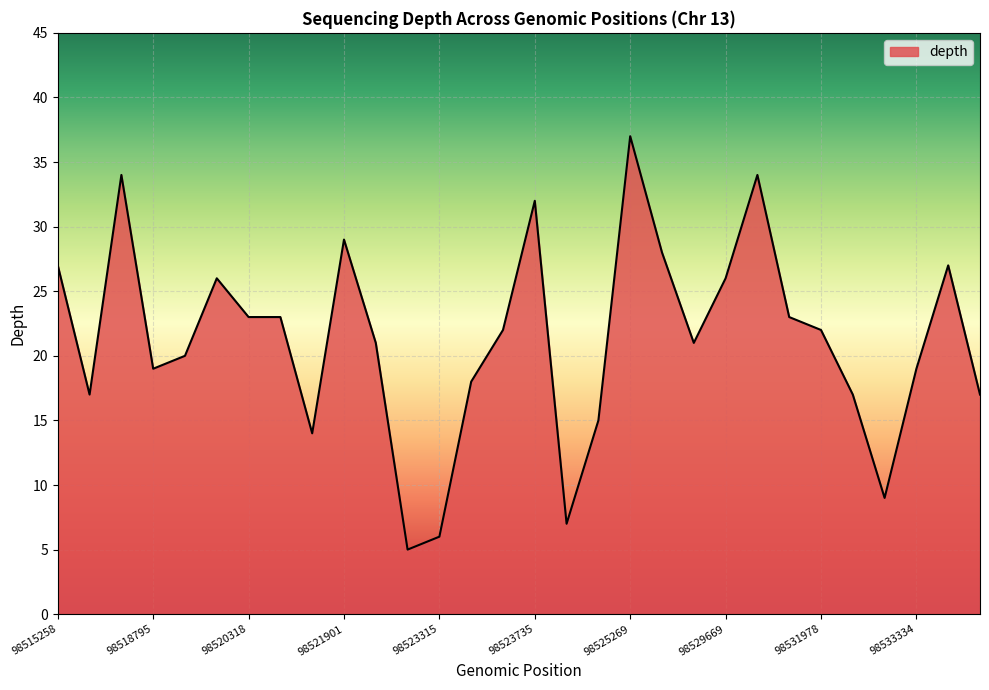

What is the maximum value shown in the chart?

37